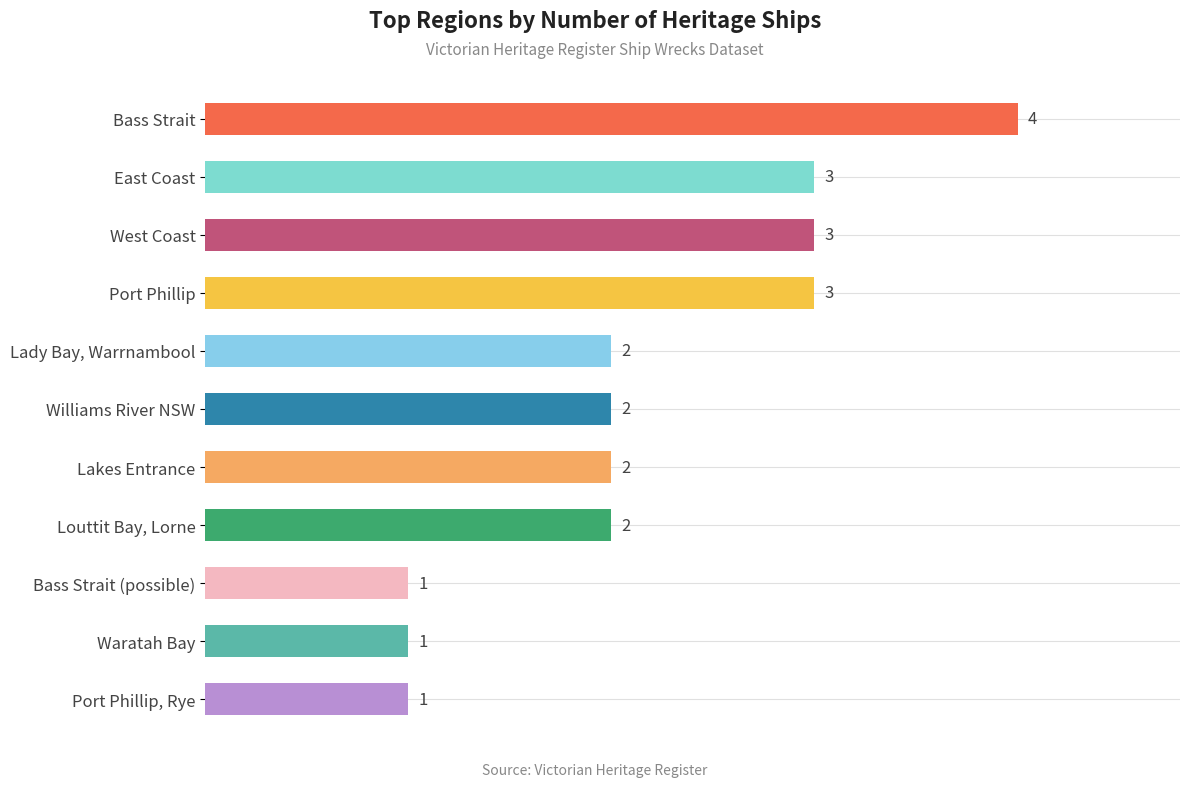

What is the label of the 11th bar from the top?

Port Phillip, Rye